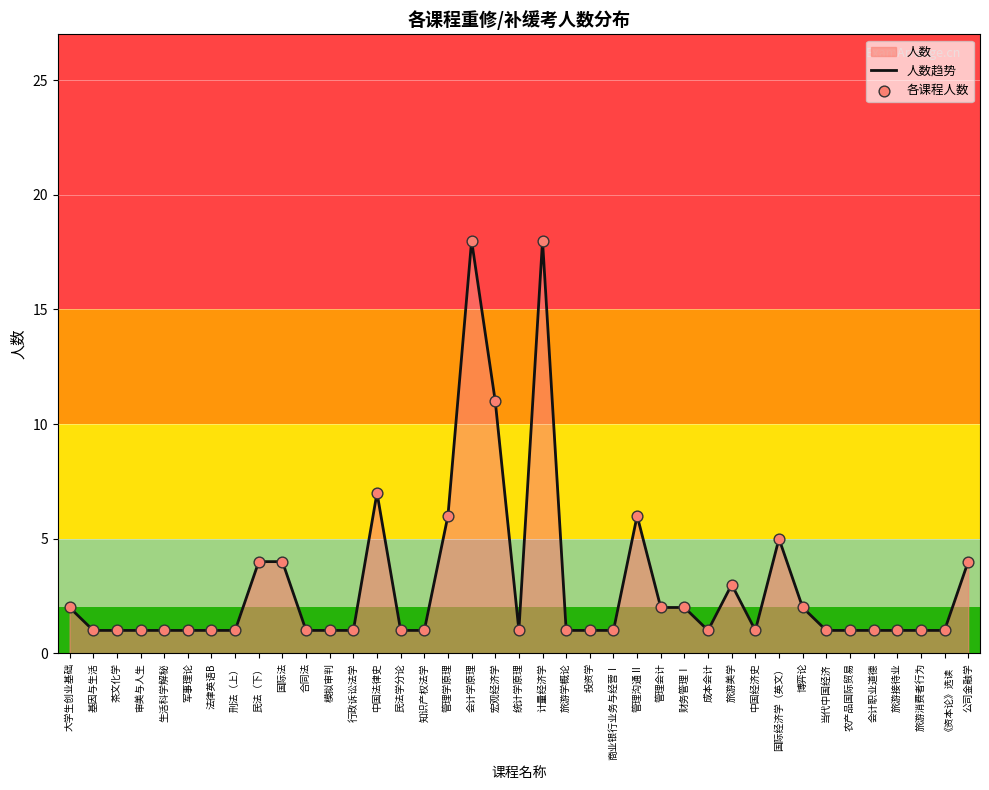

What is the change in value from 合同法 to 旅游美学?

+2